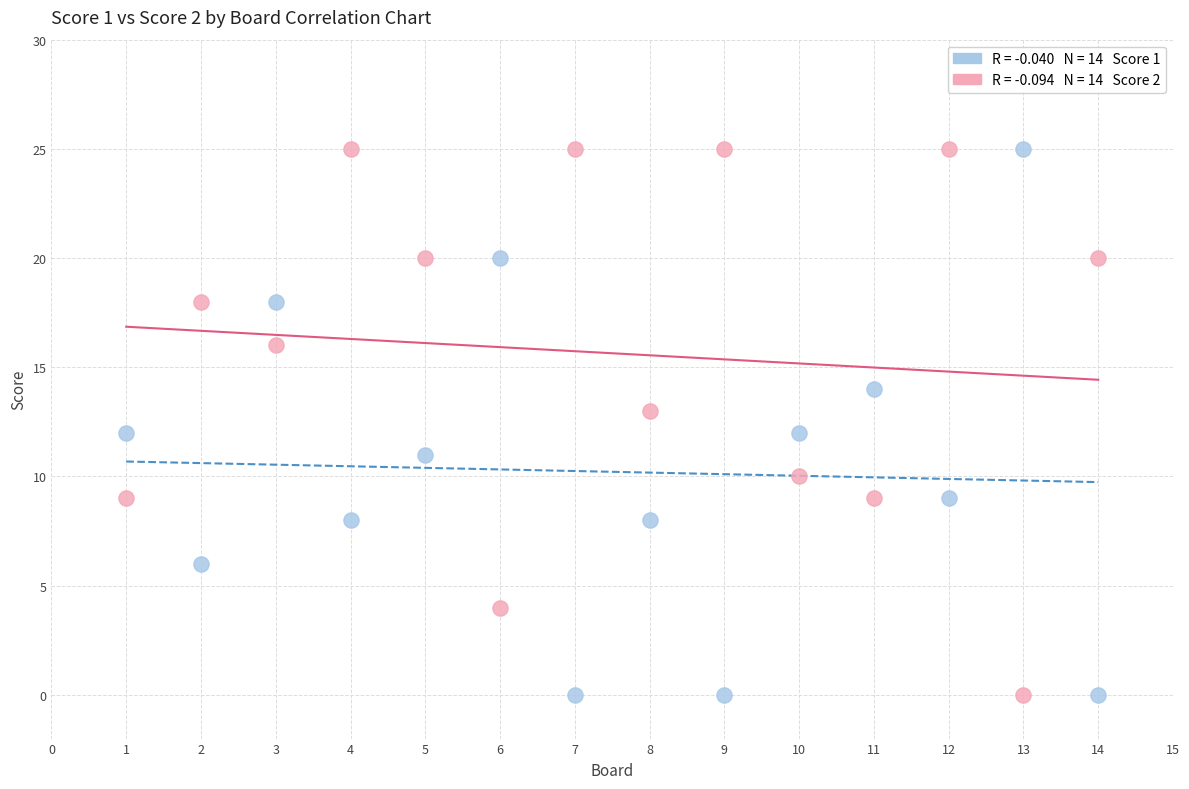

Across all data points, what is the range of X values (max minus min)?

13